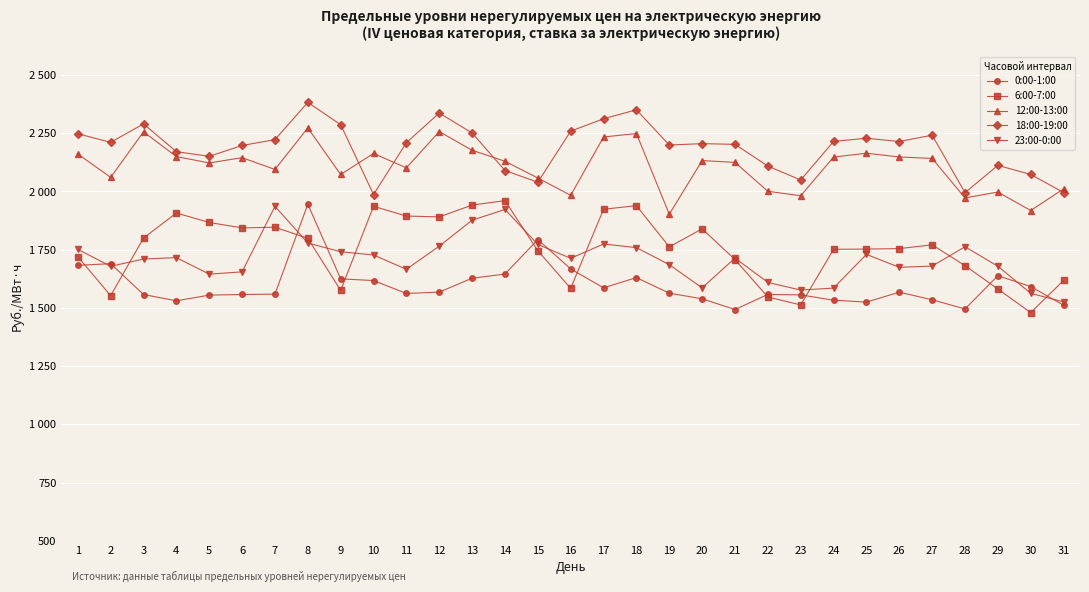

Does the chart display data point markers on the line(s)?

Yes